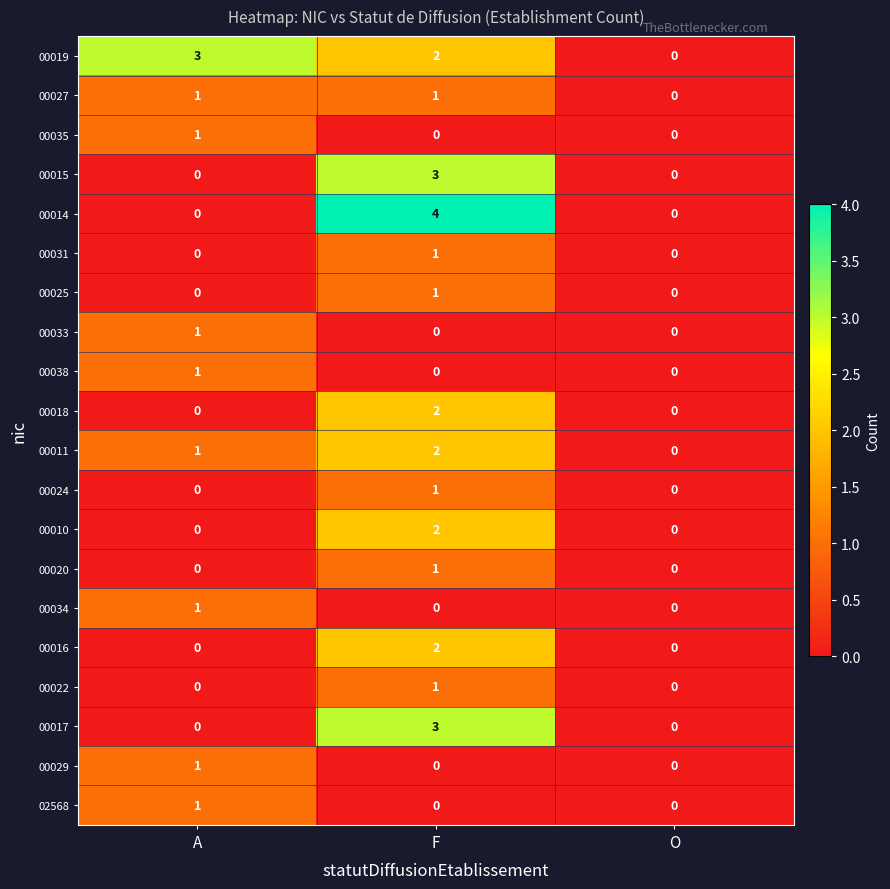

True or false: 00019 has a value of 1 at A.

False